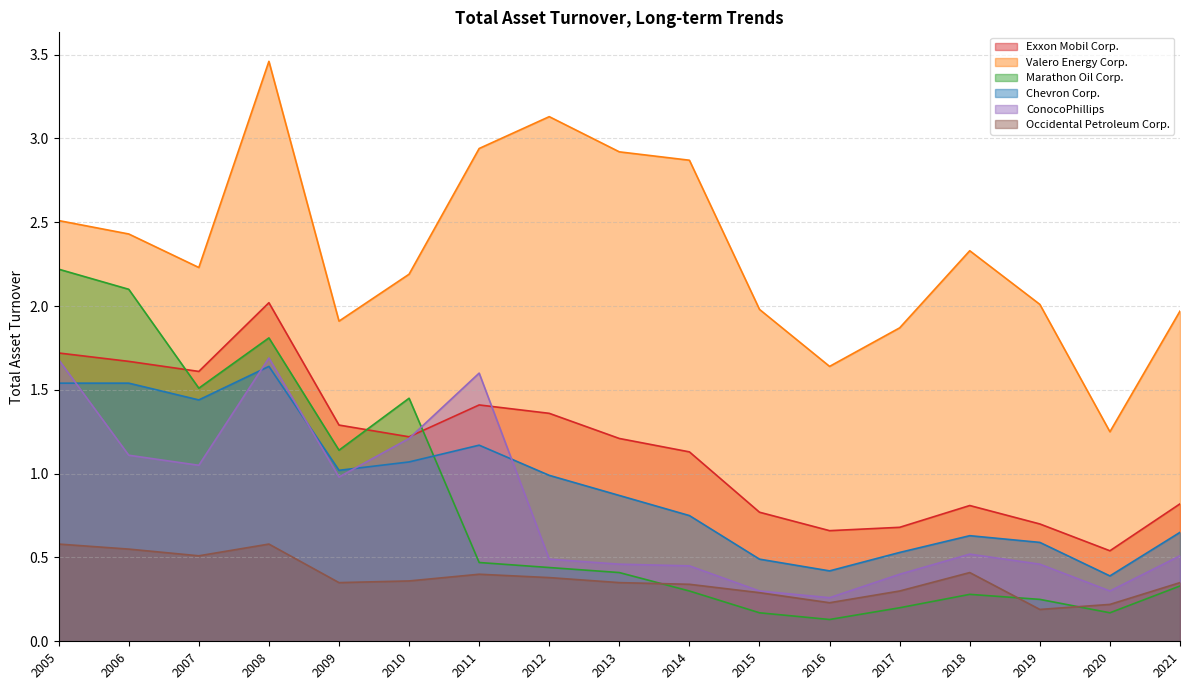

Between 2017 and 2012, which series saw the biggest shift?

Valero Energy Corp.